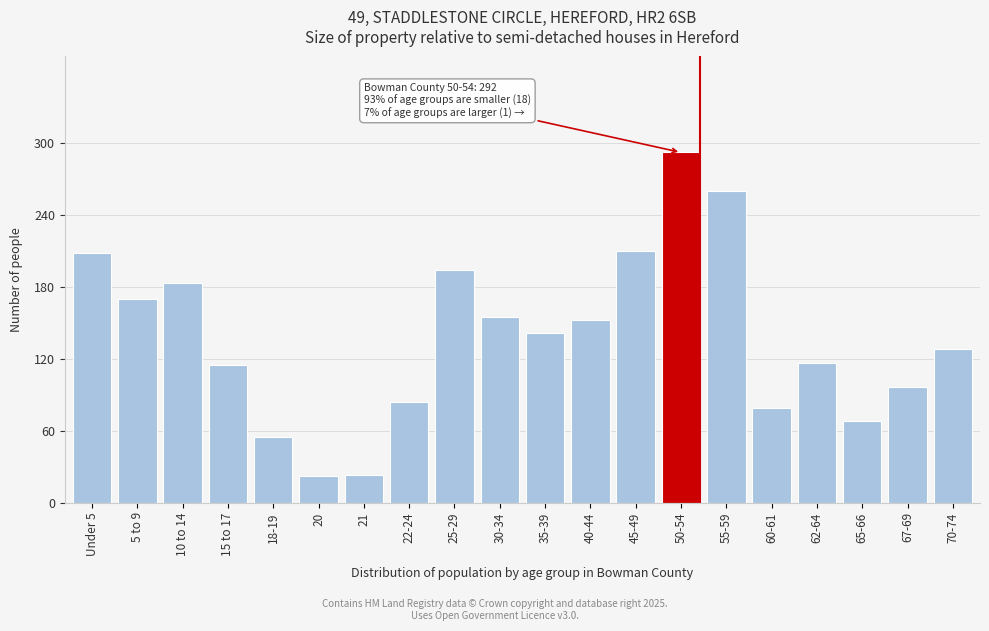

Is it true that the value at 45-49 is 210?

True